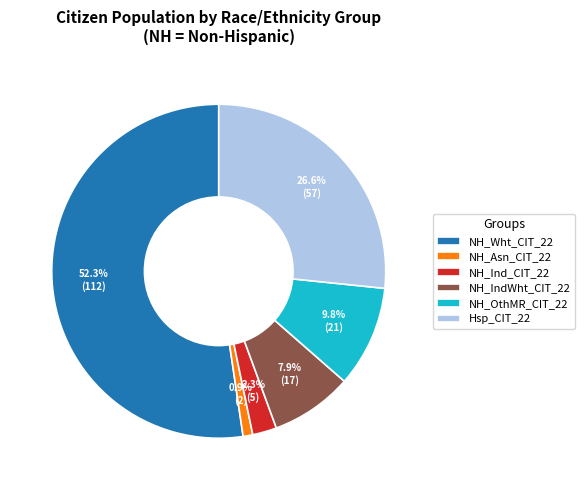

How many slices are in this pie chart?

6